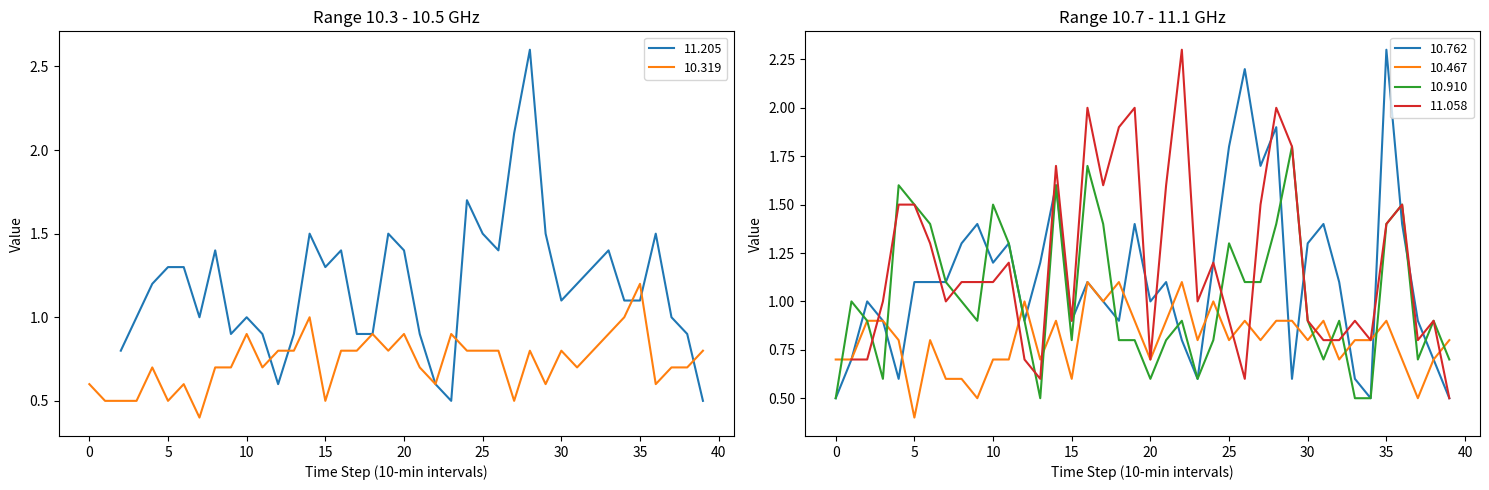

True or false: 10.467 has a value of 0.8 at 25.

True